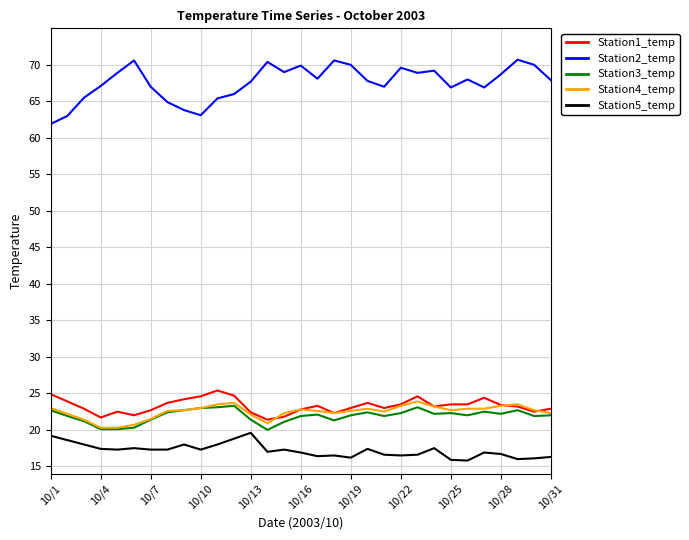

What is the highest value of the Station5_temp series?

19.6